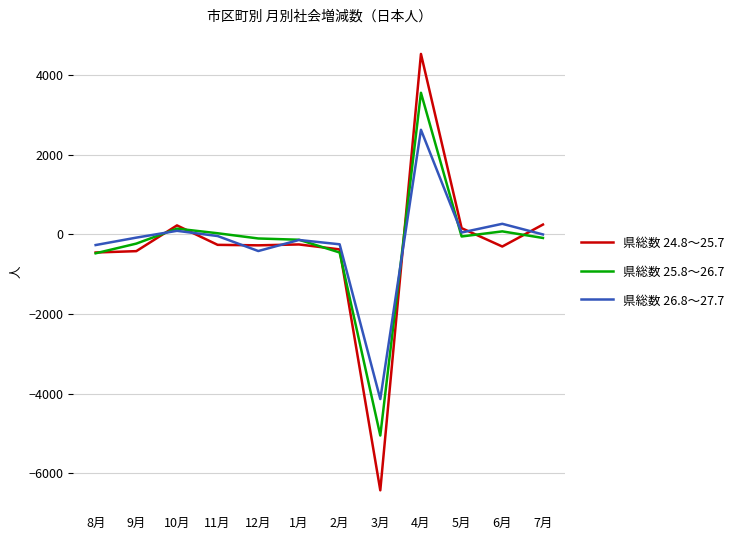

The value of 県総数 24.8～25.7 at 9月 is -424. True or false?

True